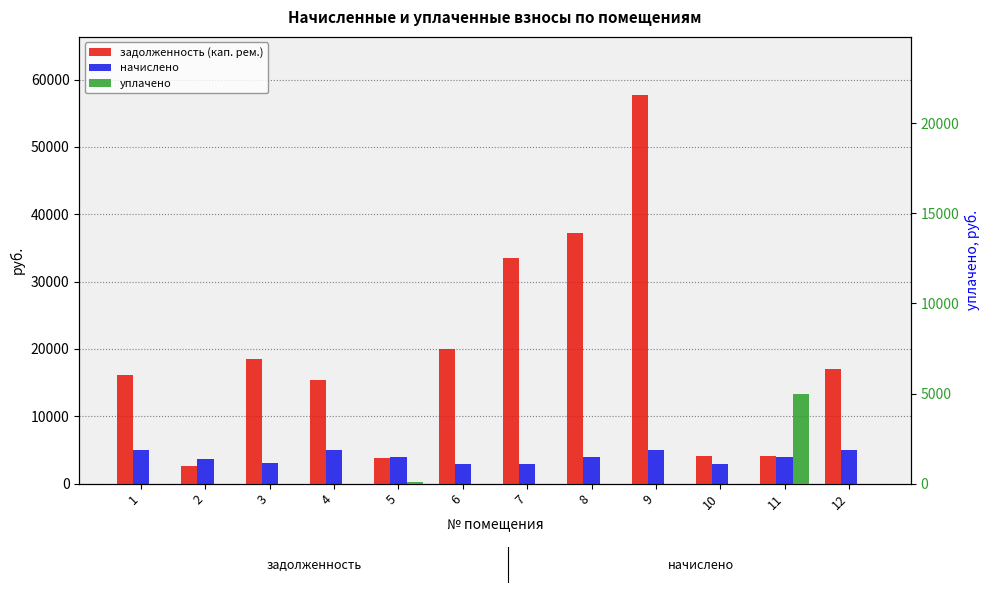

At how many categories does at least one series exceed 35562?

2